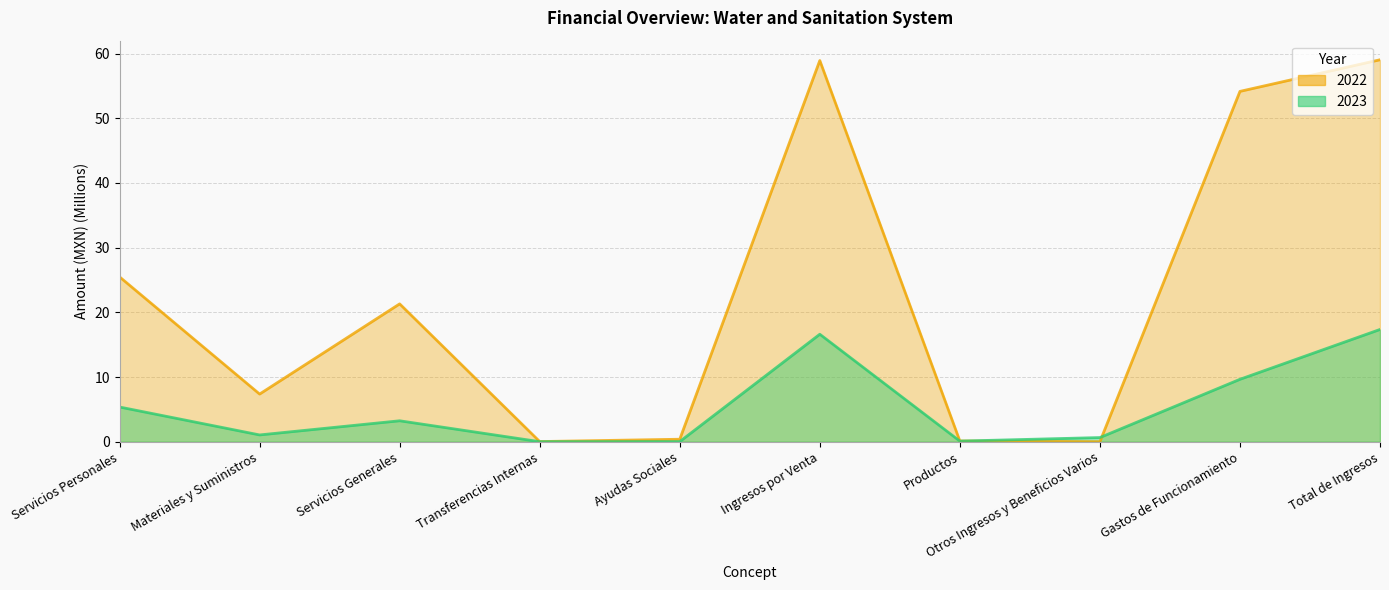

What is the total value across all series at Gastos de Funcionamiento?

63.8